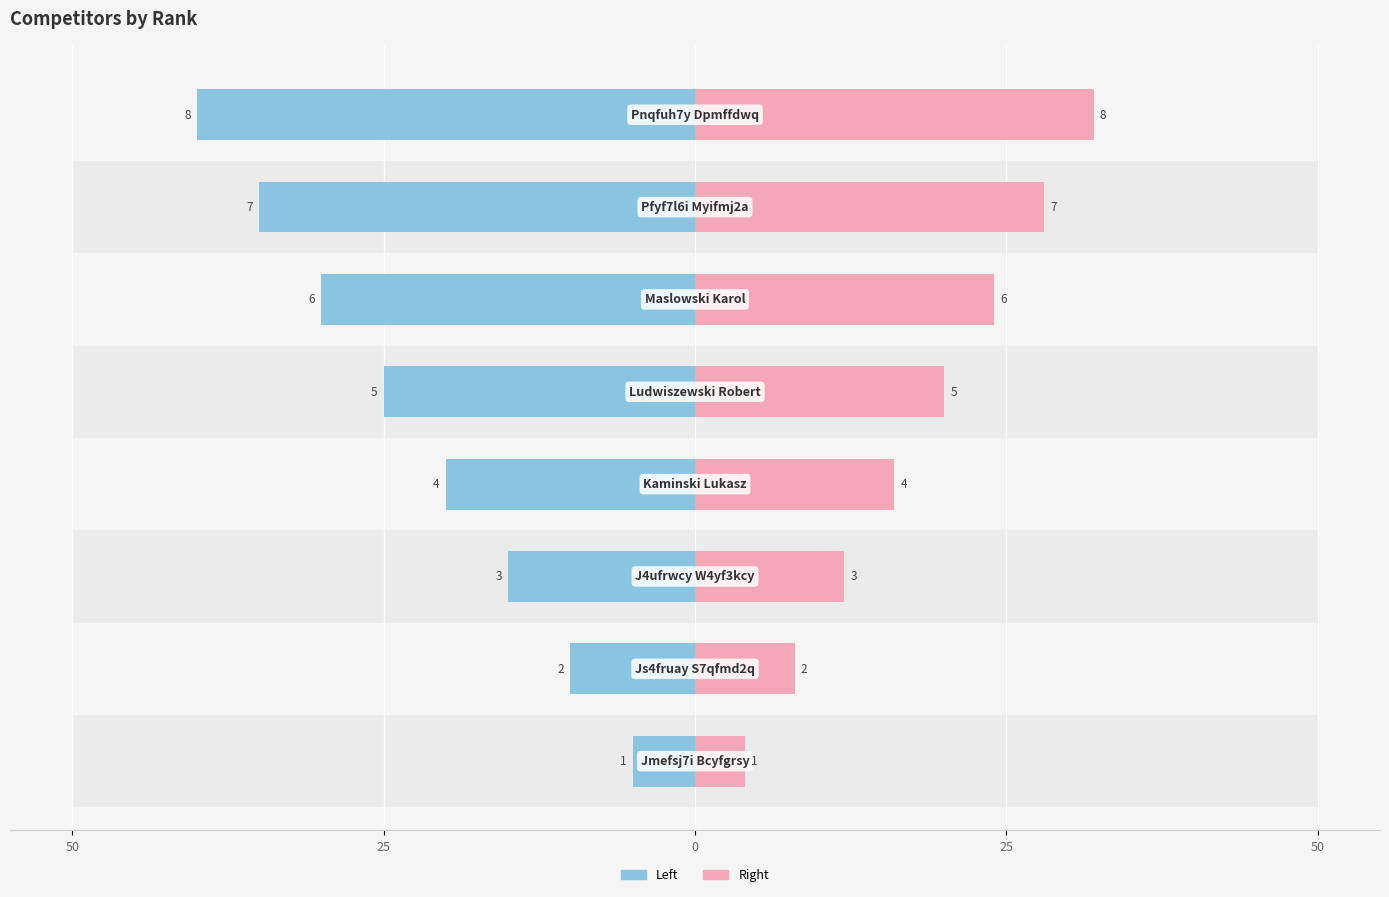

What is the value of the Rank (Right) bar at the 5th from the left?

4